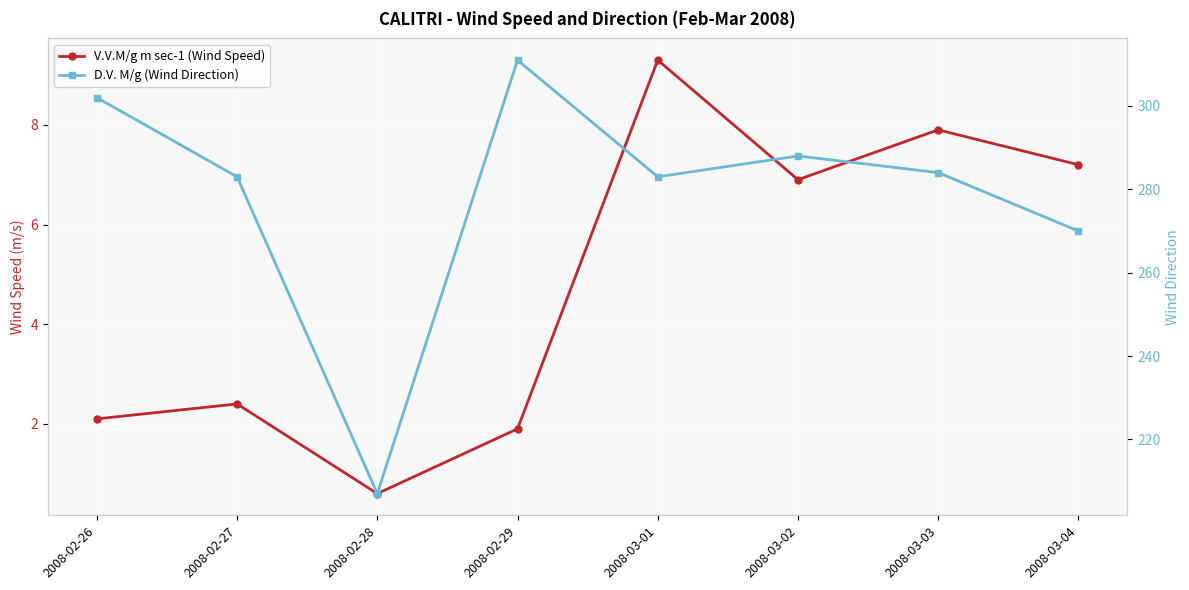

True or false: D.V. M/g (Wind Direction) has a value of 92.8 at 2008-02-29.

False